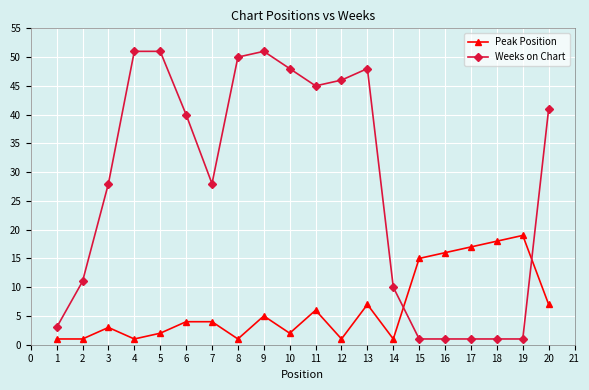

What is the difference between the maximum and minimum values in the Weeks on Chart series?

50